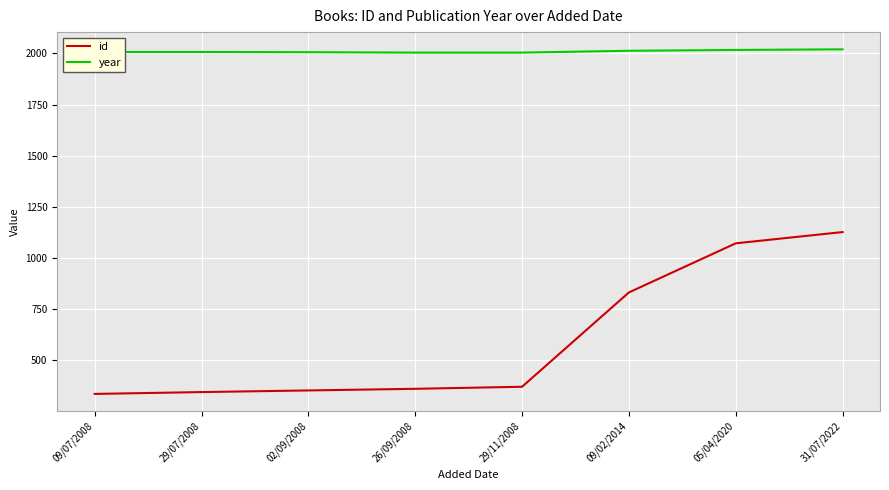

What is the difference between the maximum and minimum values in the id series?

791